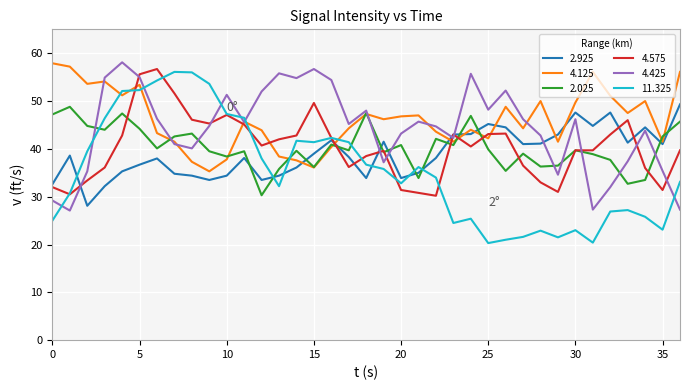

What is the minimum value for 4.575?

30.2